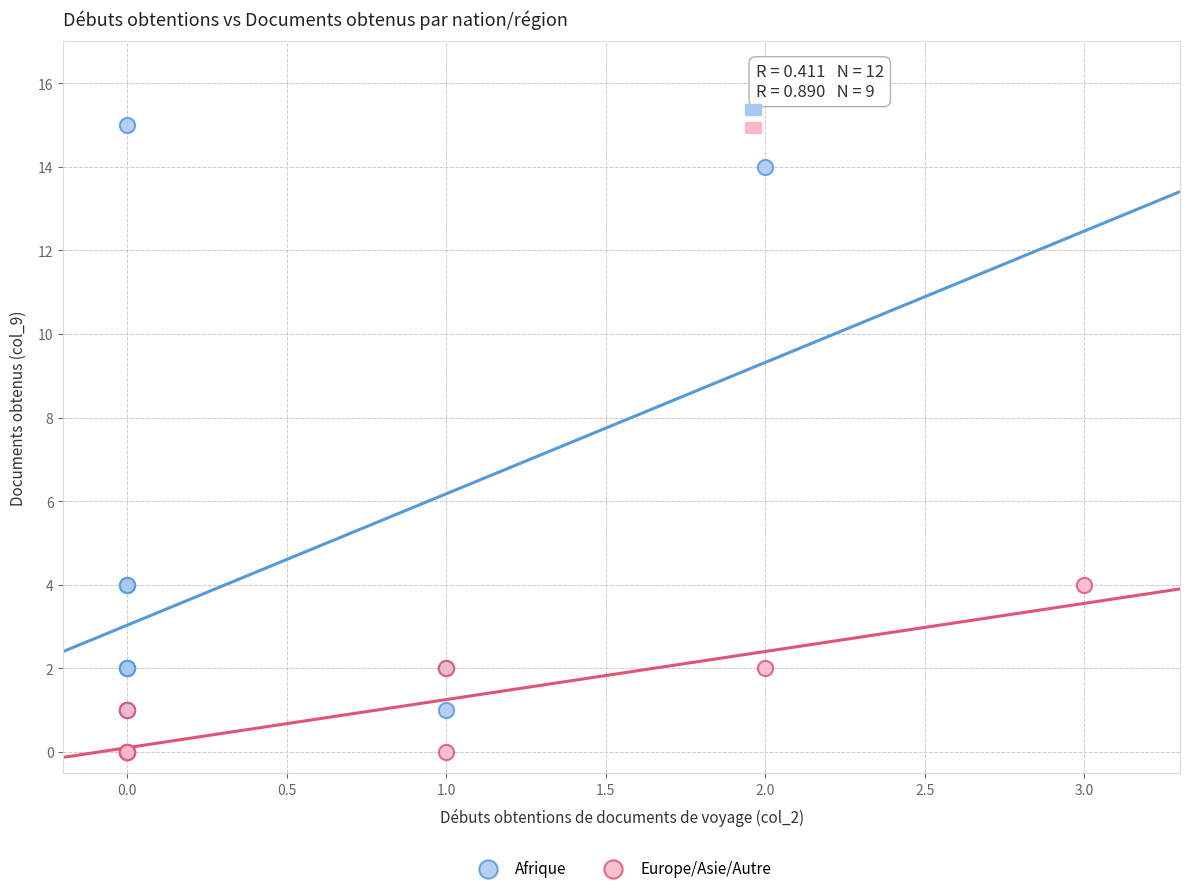

Which series contains the highest Y value?

Afrique